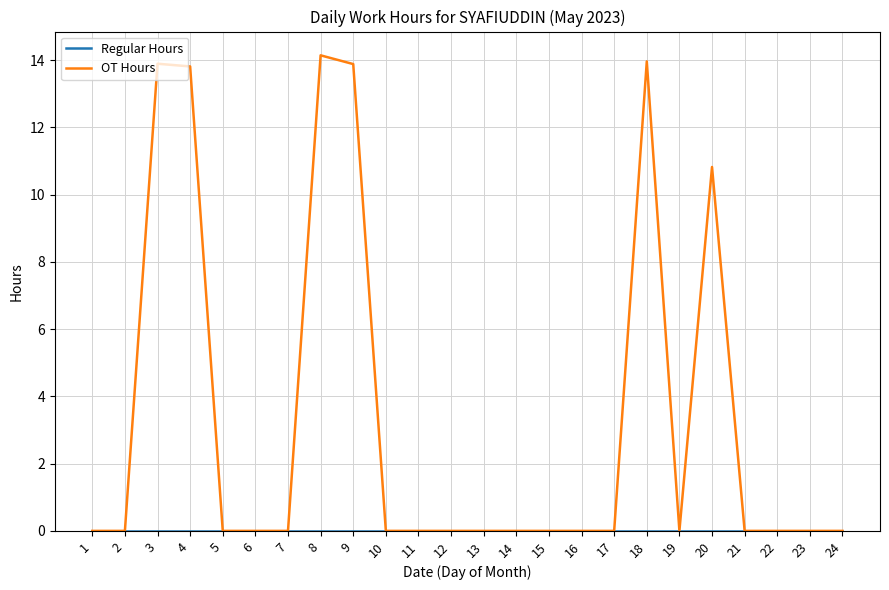

True or false: OT Hours has a value of 8.3 at 21.

False